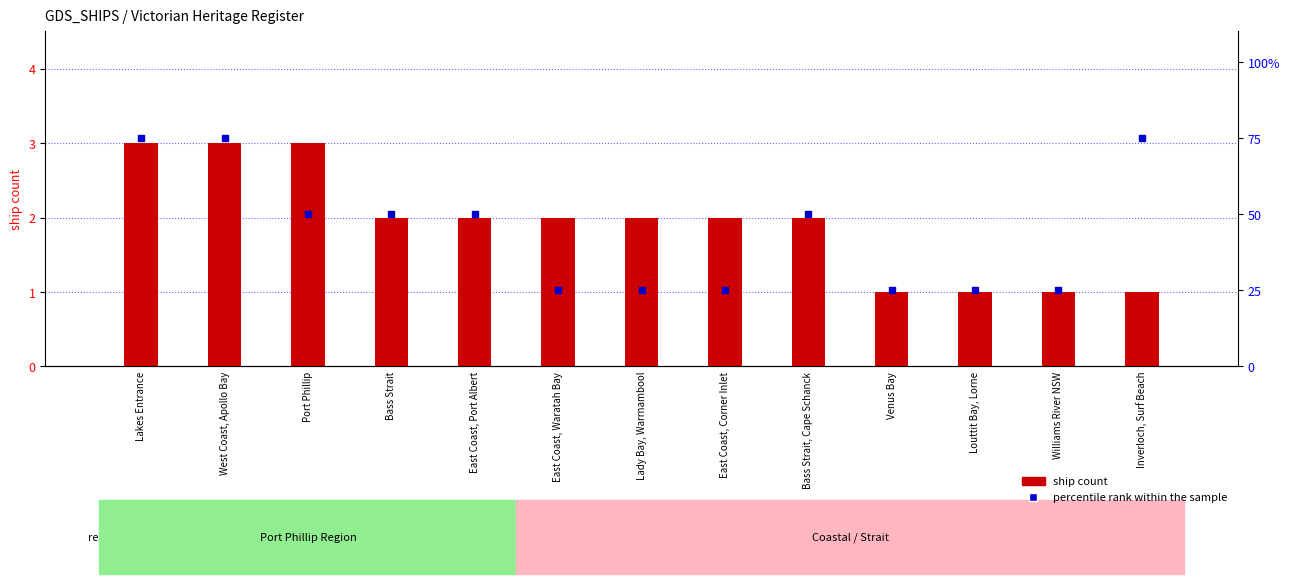

Which series contains the lowest Y value?

ship count